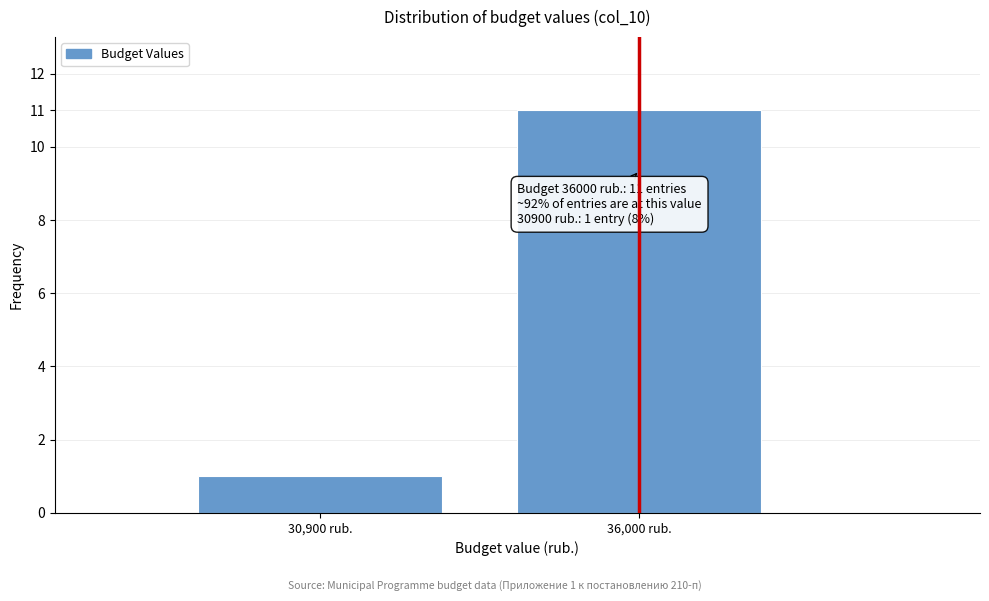

Reading right to left, what are all the values shown in this chart?

11	1